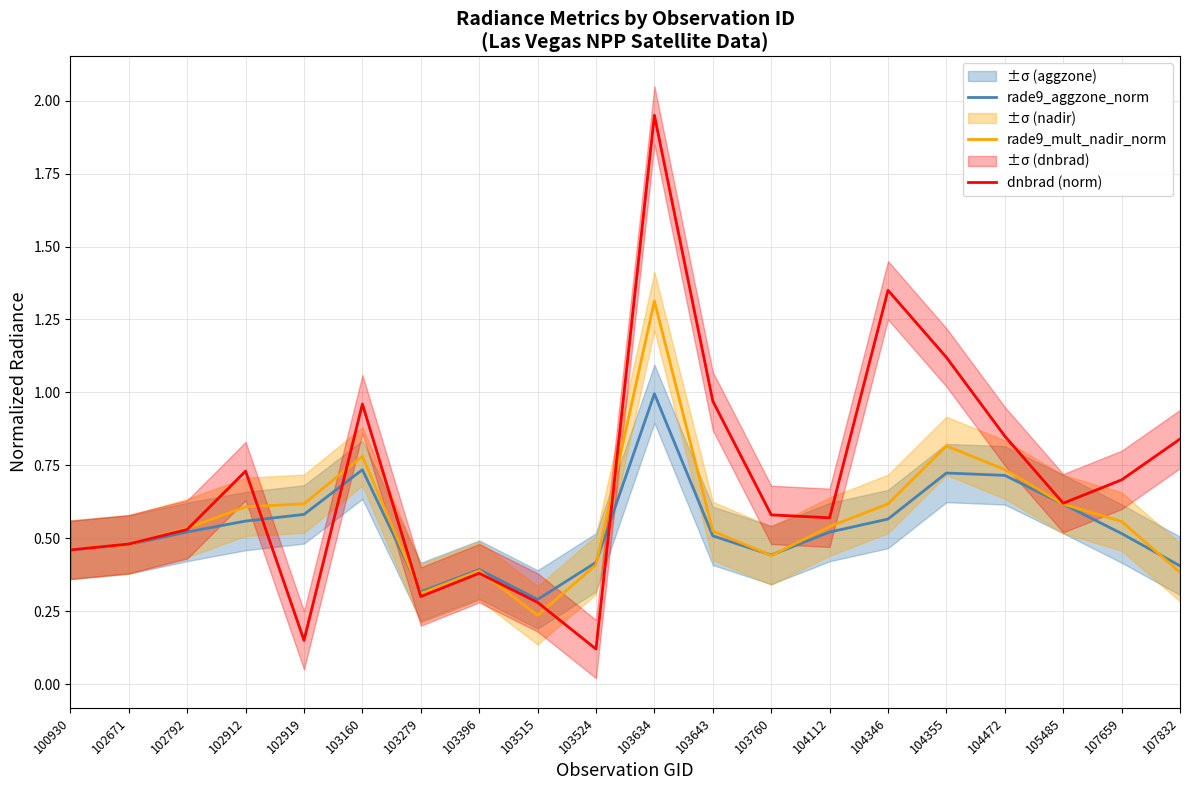

What is the lowest value of the dnbrad (norm) series?

0.1